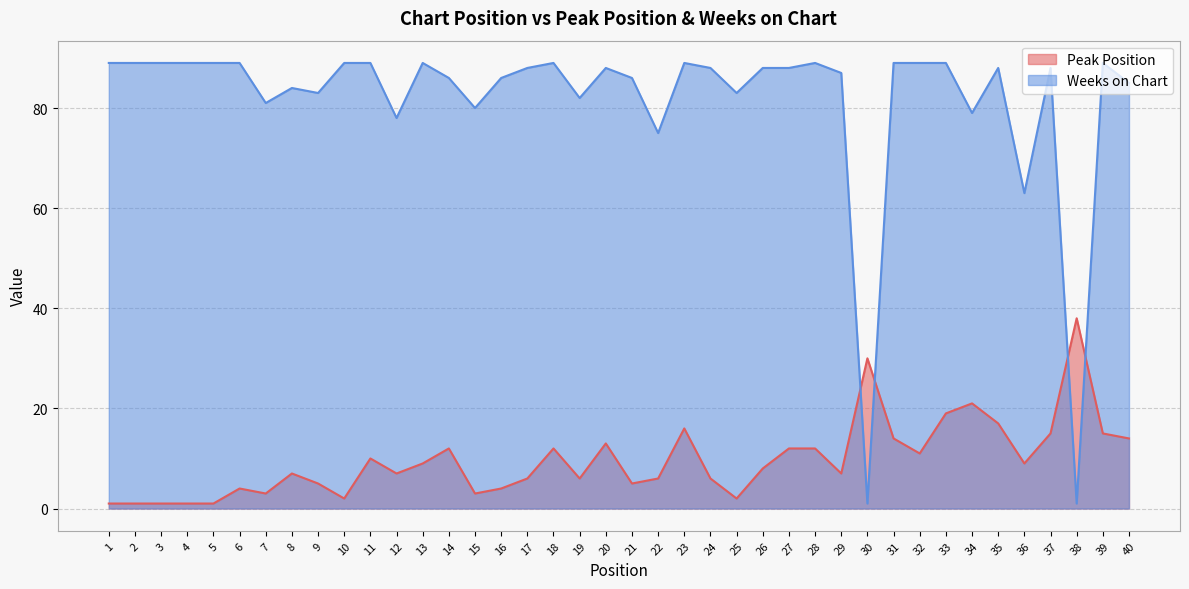

The value of Weeks on Chart at 17 is 145. True or false?

False